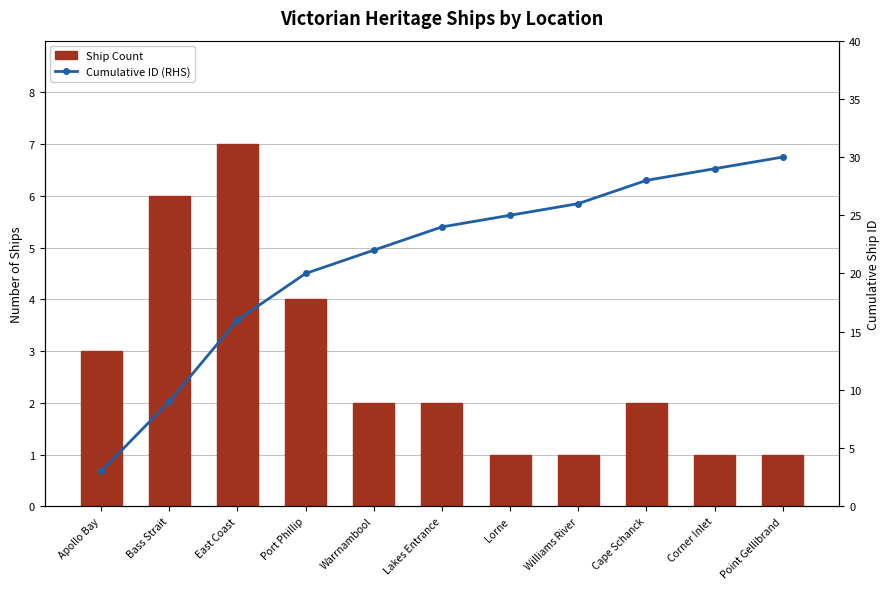

How many groups of bars are there?

11